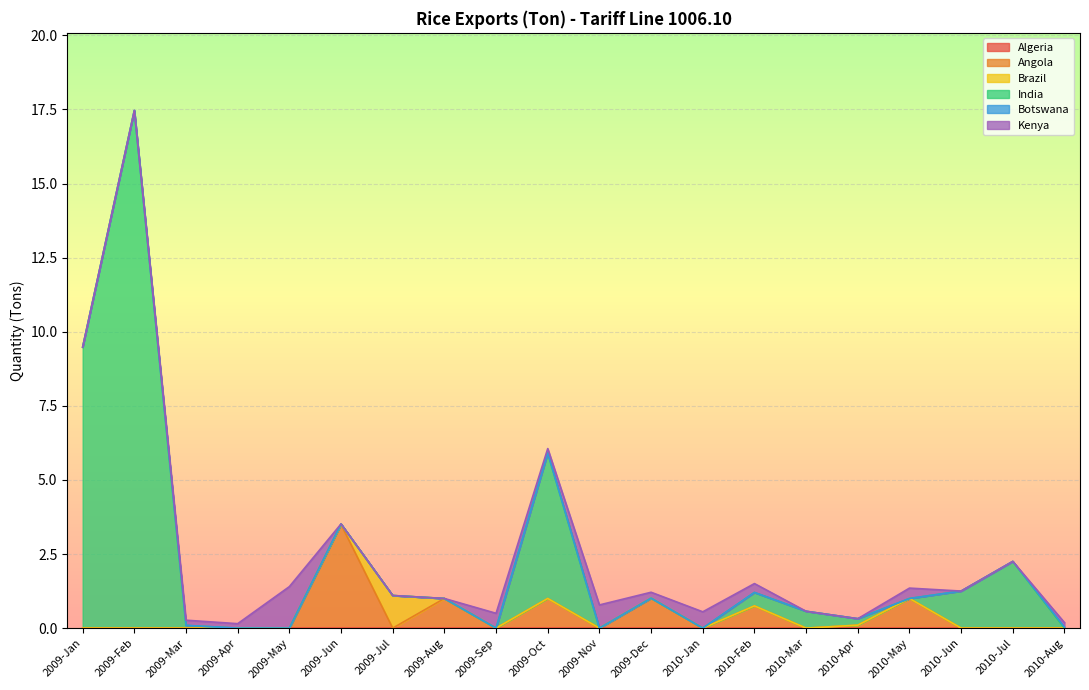

At which category is the sum across all series the highest?

2009-Feb